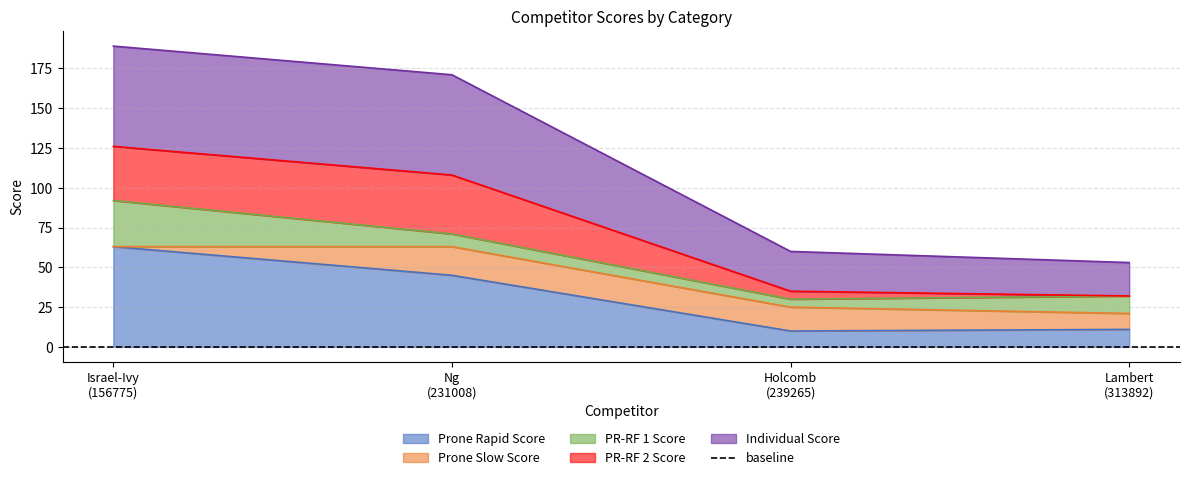

What is the maximum value for Prone Rapid Score?

63